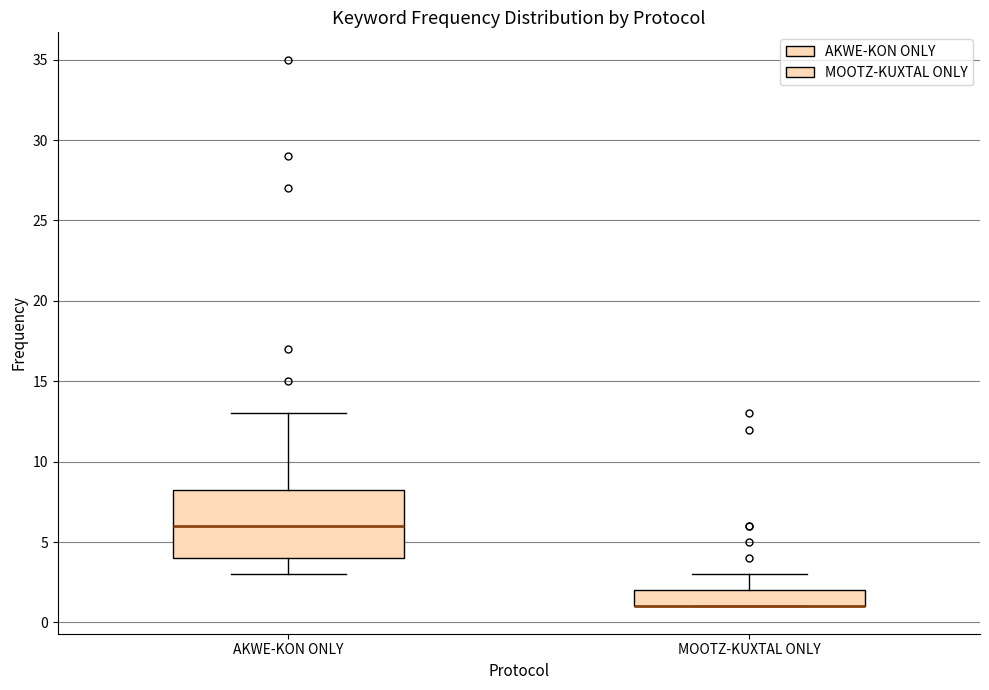

Where does the lower whisker of the box for AKWE-KON ONLY end on the y-axis? The values are not printed on the chart, so give them approximately, as read against the axis.

3.0